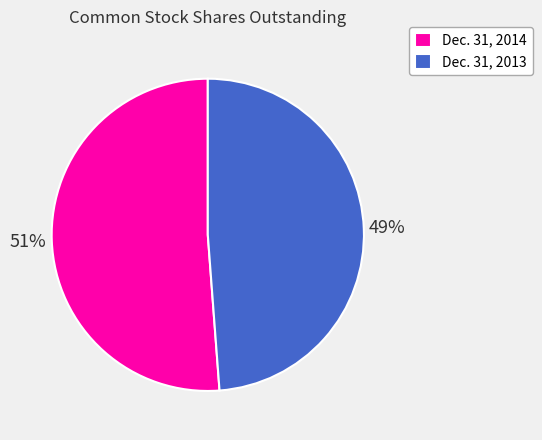

Is it true that Dec. 31, 2014 is 38% of the pie?

False